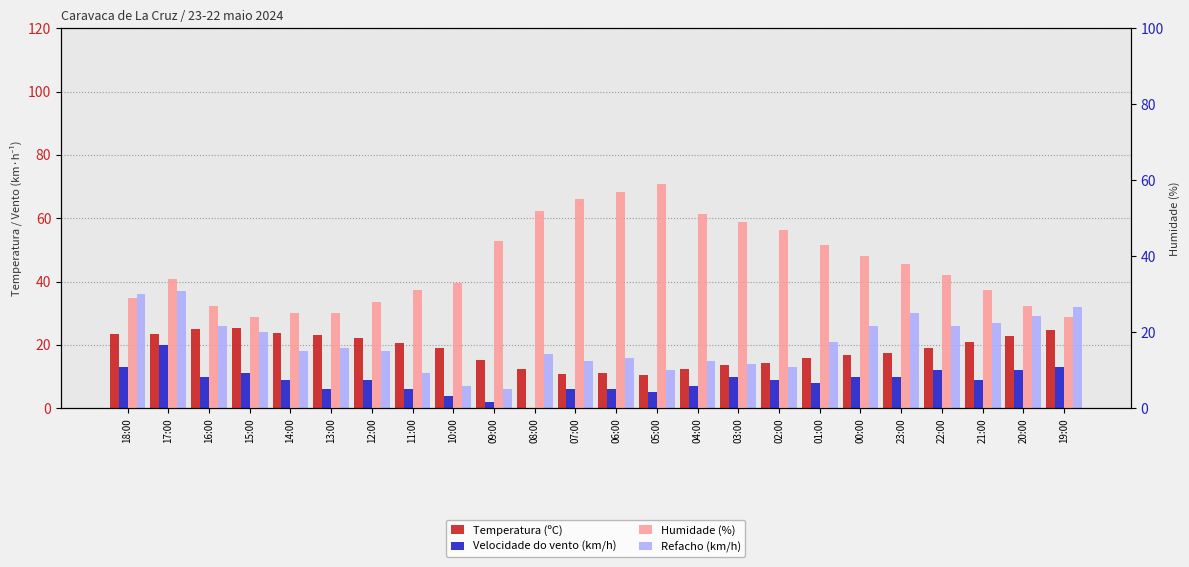

Which category has the highest value in the Humidade (%) series?

05:00